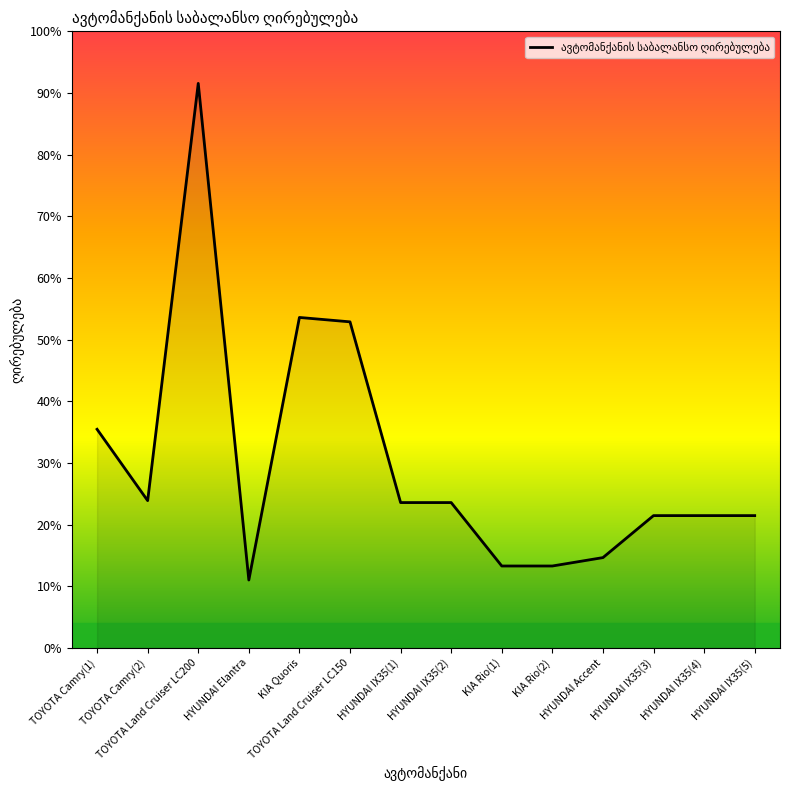

What is the label of the 8th point from the right?

HYUNDAI IX35(1)